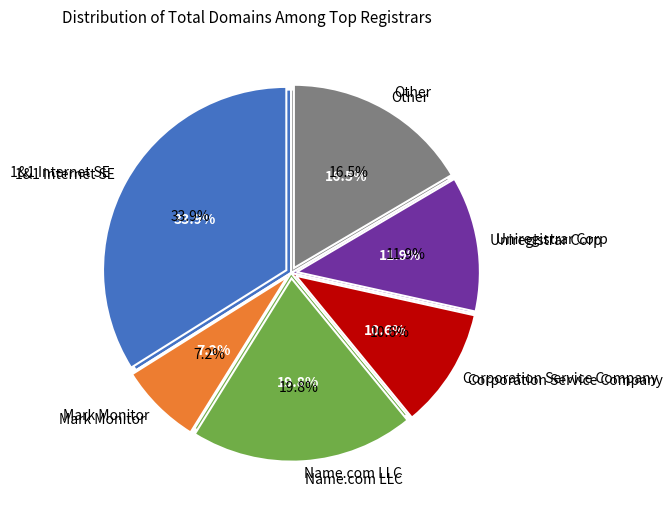

To the nearest percent, what is the difference between the 1&1 Internet SE and Corporation Service Company slice percentages?

23%